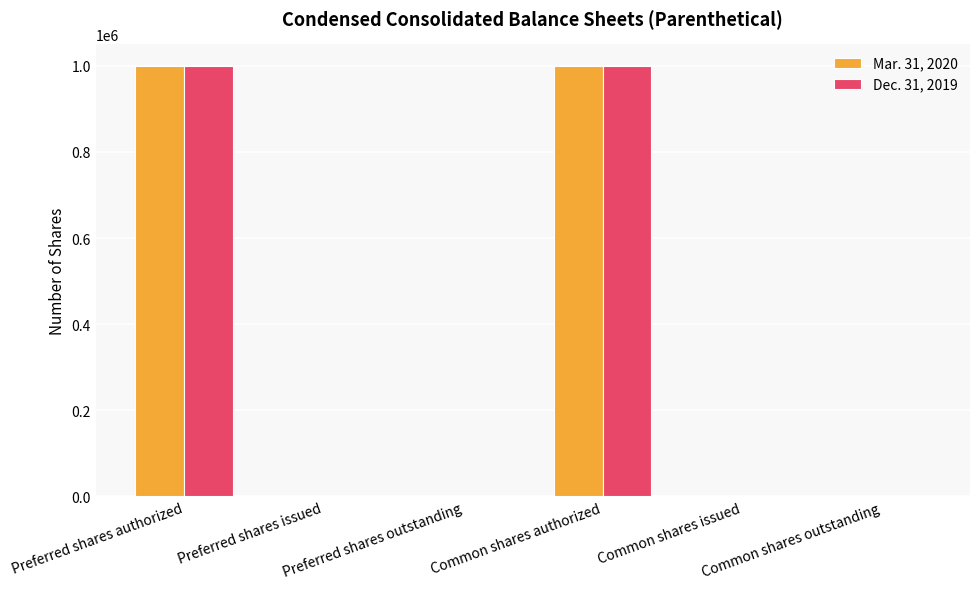

The Dec. 31, 2019 series shows 1078 at Common shares outstanding. True or false?

True